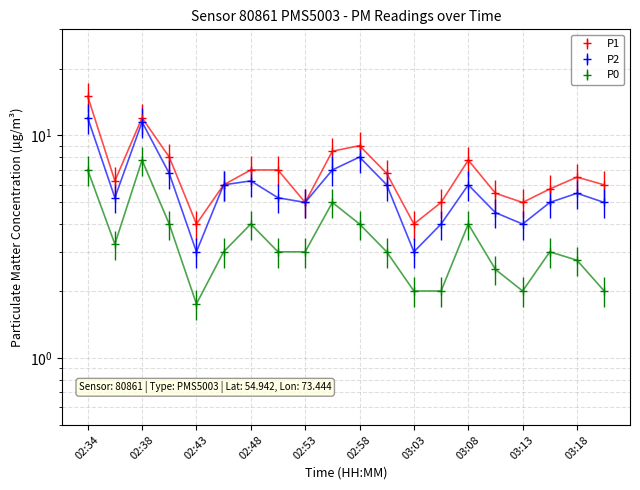

At which category is the sum across all series the highest?

02:34